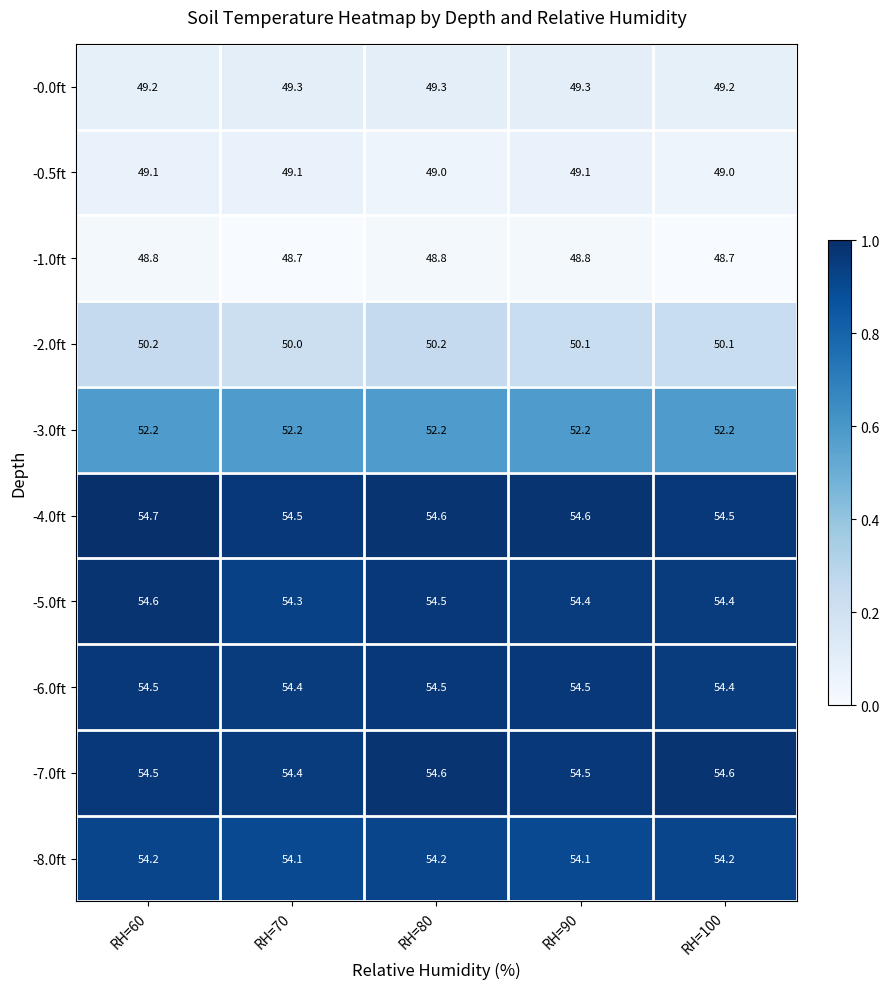

What is the maximum value shown in the chart?

54.7